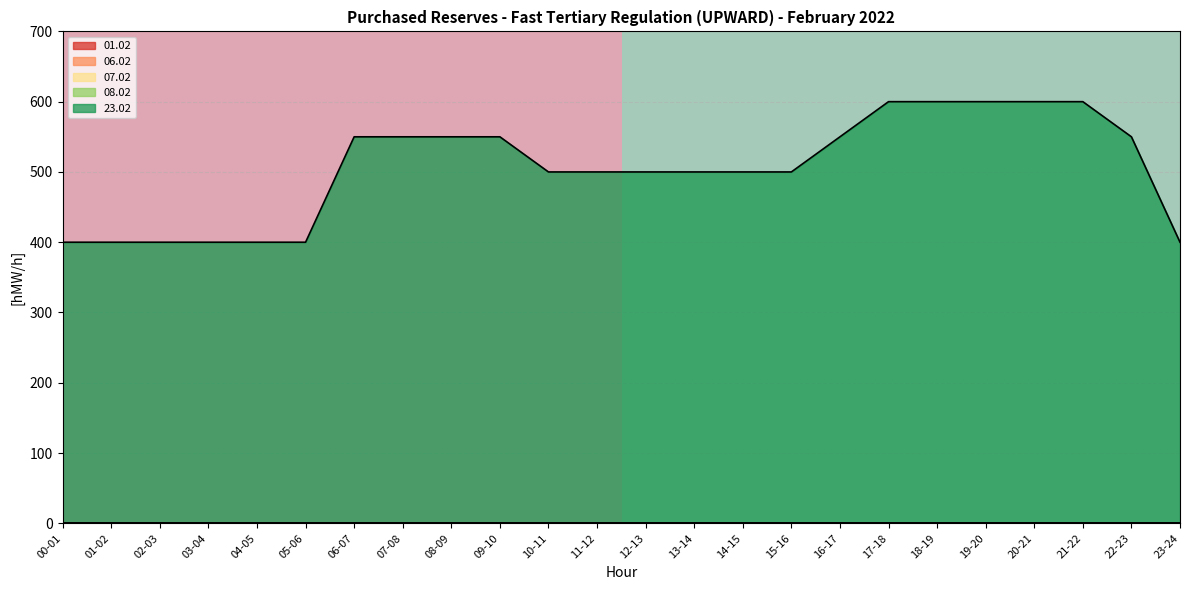

What is the minimum value for 23.02?

400